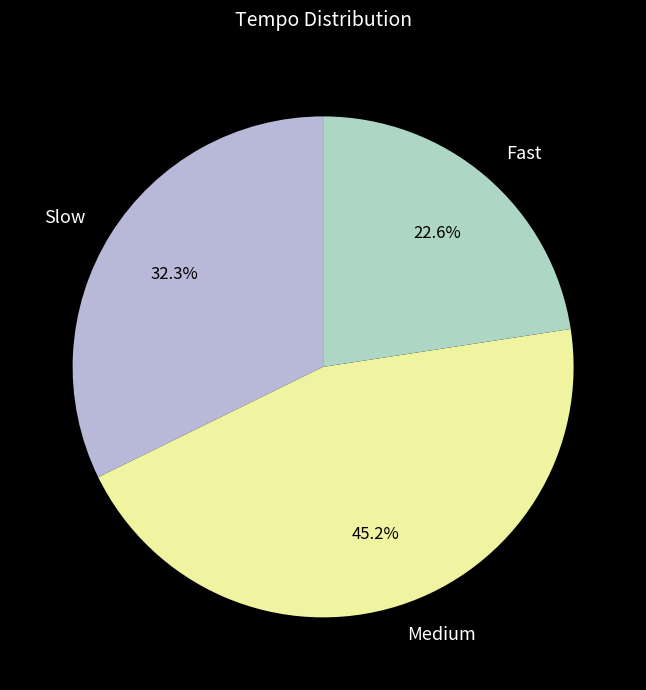

Is there a majority slice in this chart?

No